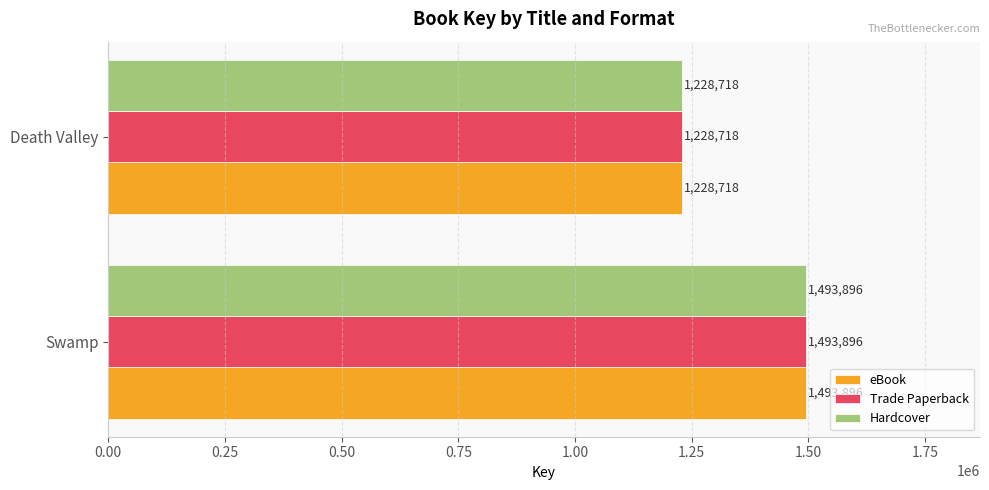

Rank the categories by Hardcover value from lowest to highest.

Death Valley, Swamp